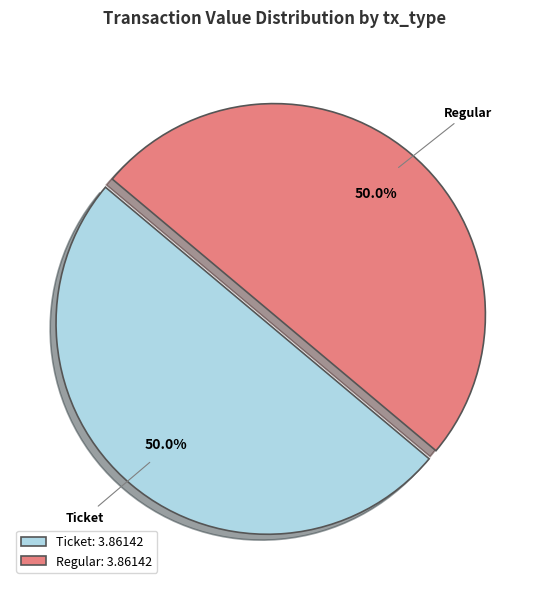

Count the number of slices in the pie.

2